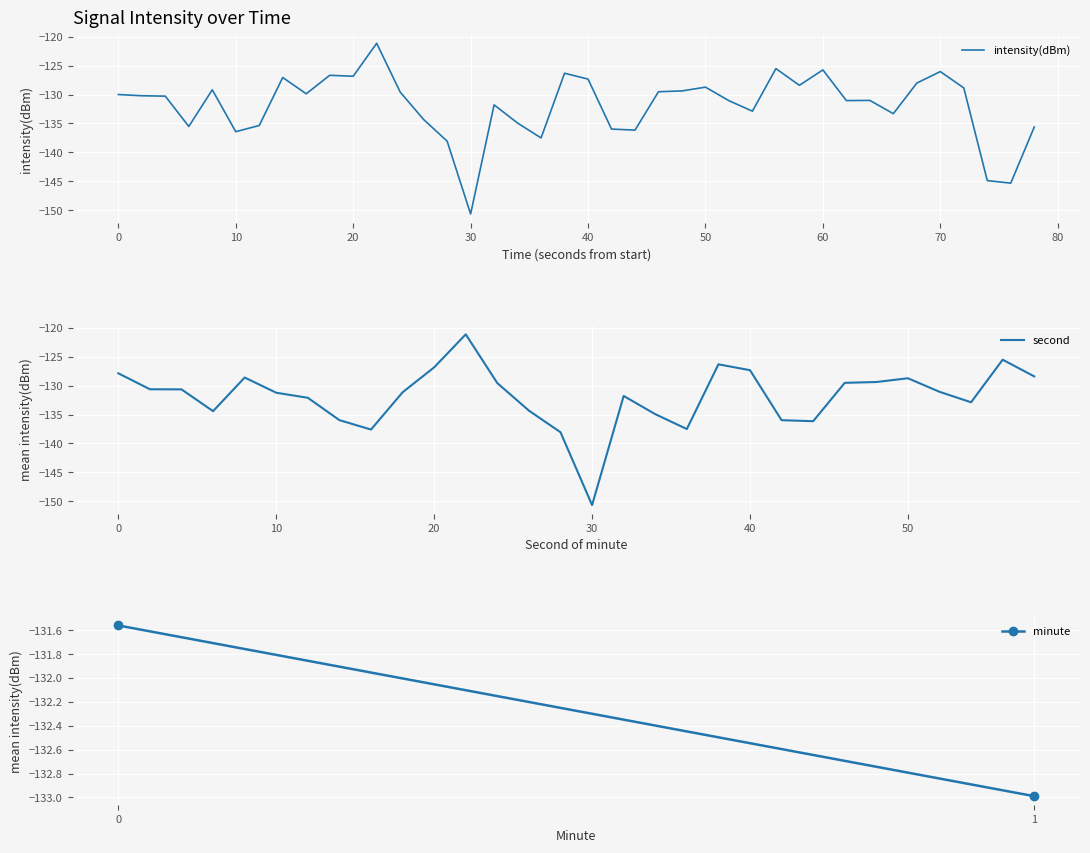

How many interior local peaks (higher than both neighbors) does the data have?

11